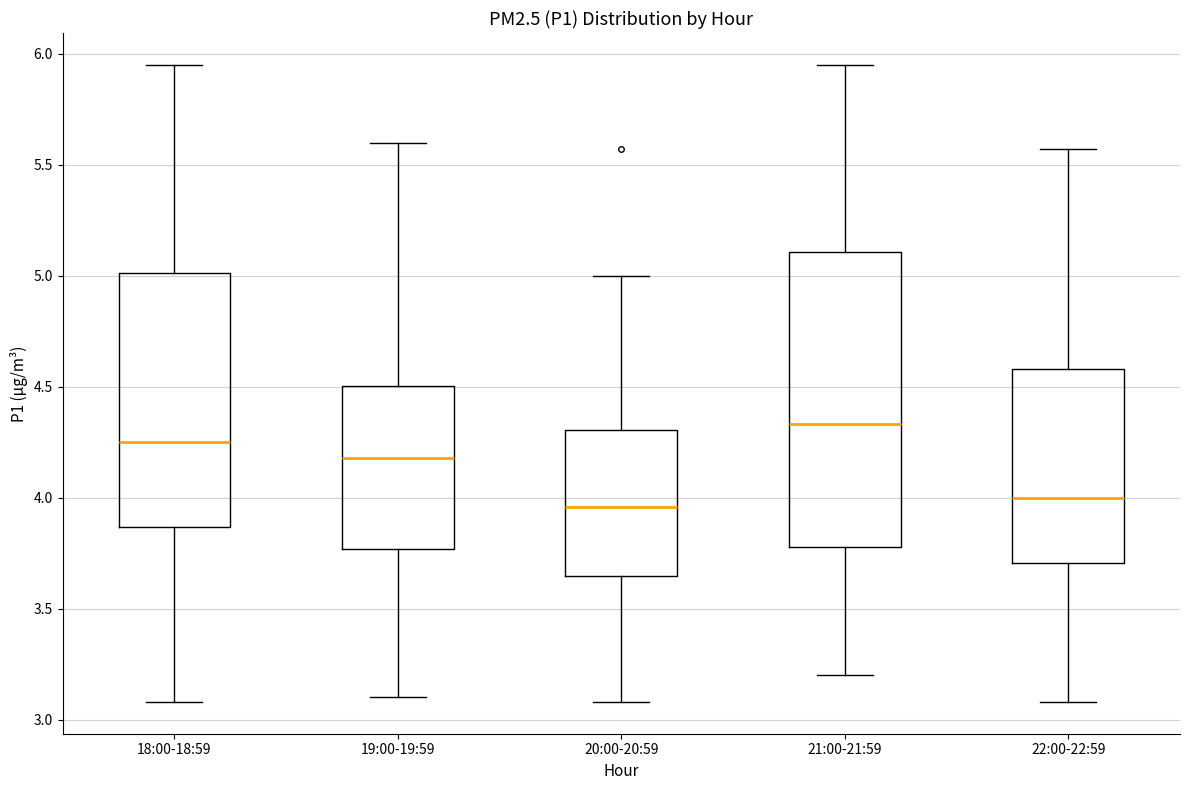

Comparing the boxes themselves (not the whiskers), which one is the tallest?

21:00-21:59